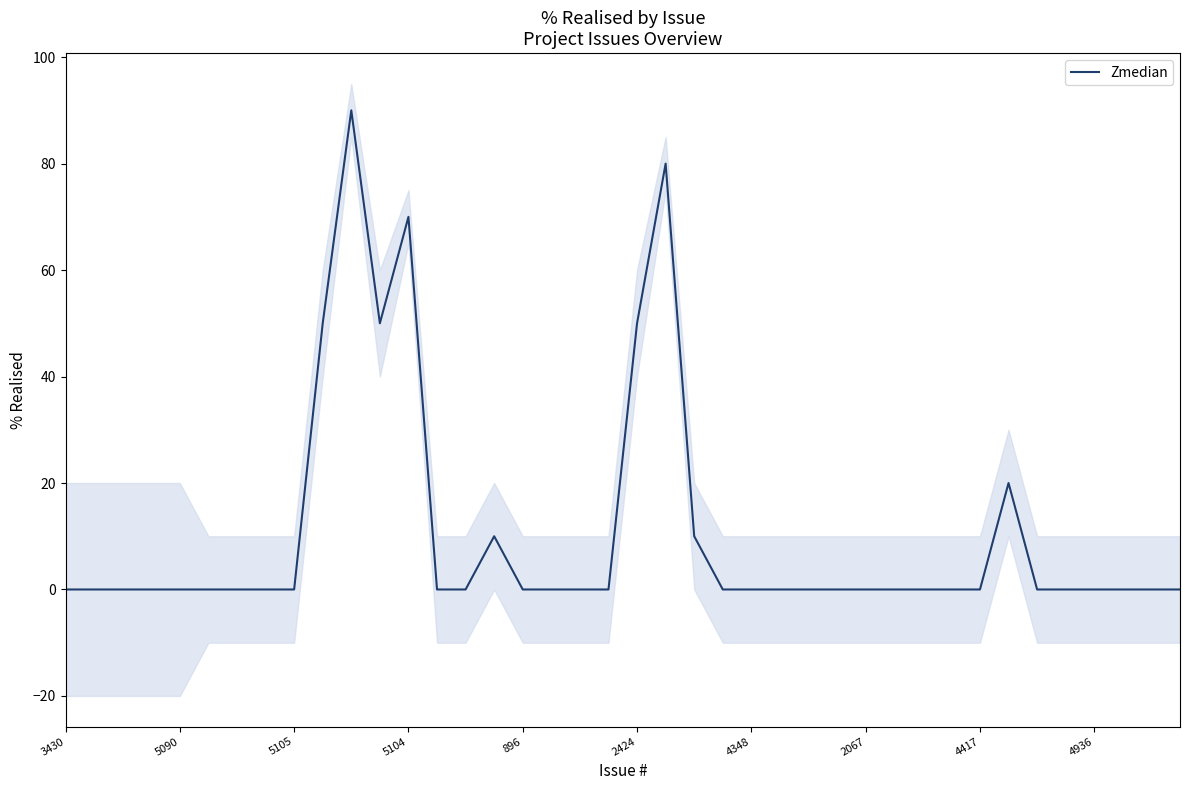

How many interior local valleys (lower than both neighbors) does the data have?

1